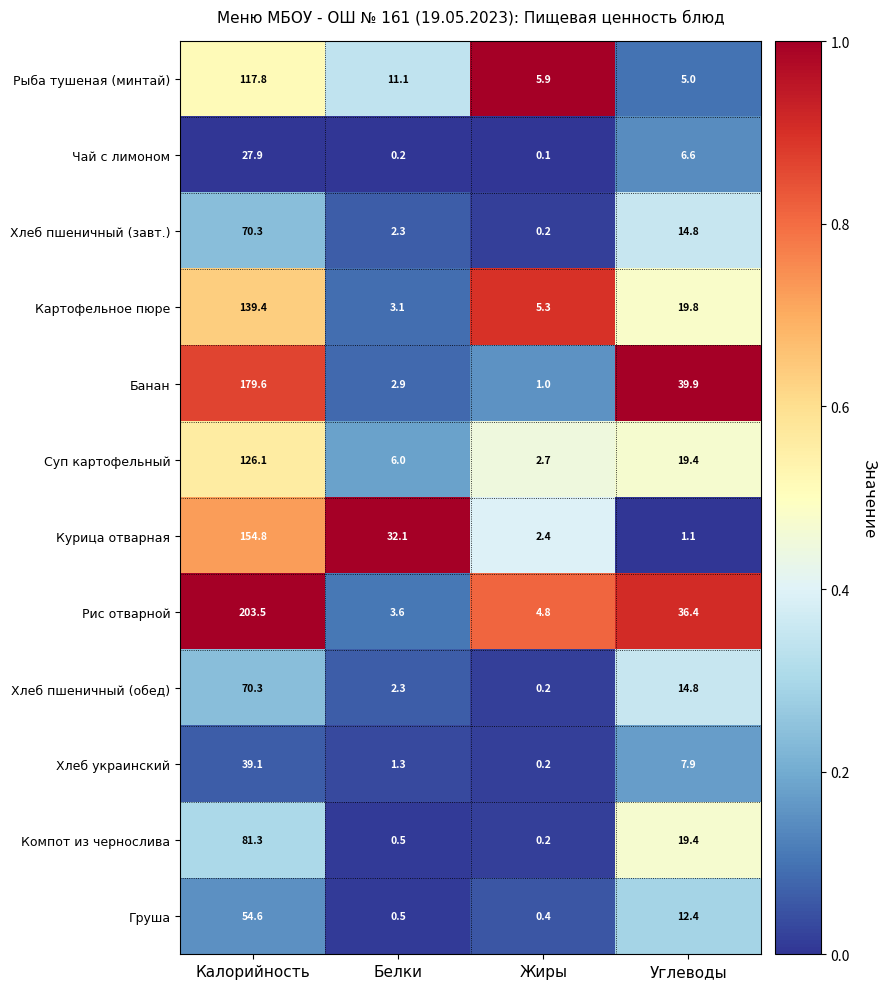

List the labels in order of Хлеб украинский value, largest first.

Калорийность, Углеводы, Белки, Жиры